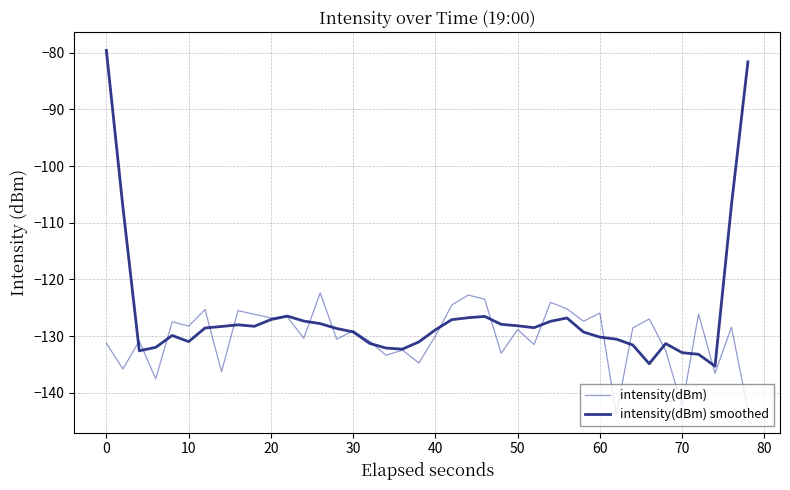

Which series has the largest total across all categories?

intensity(dBm) smoothed